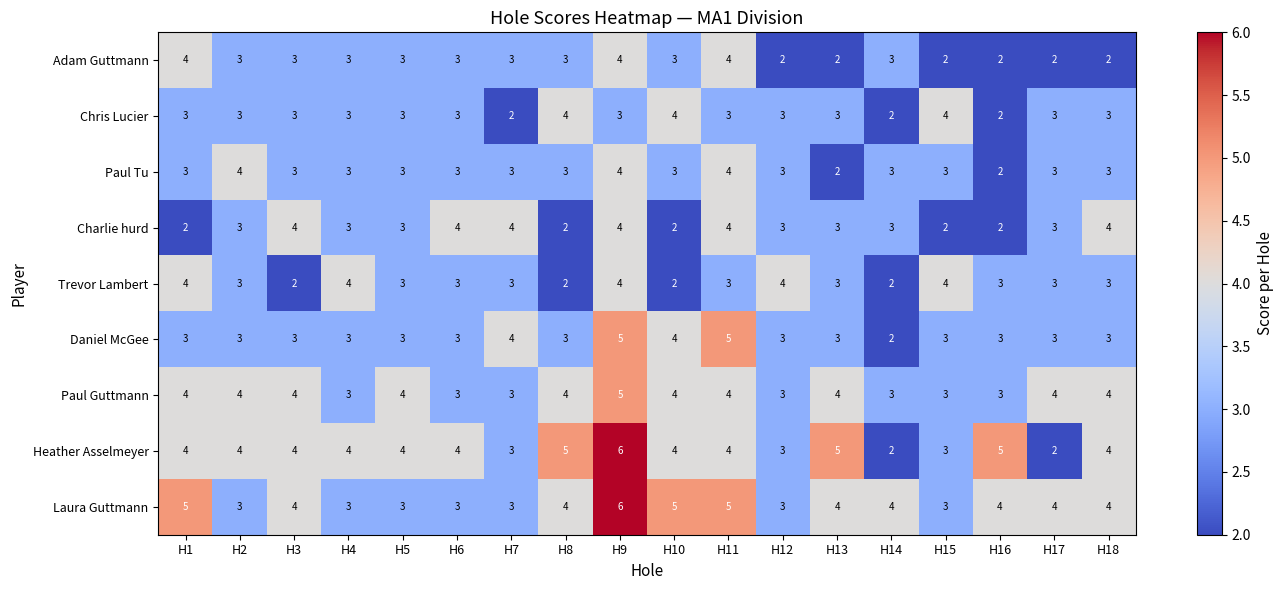

Is it true that Laura Guttmann equals 3 at H9?

False